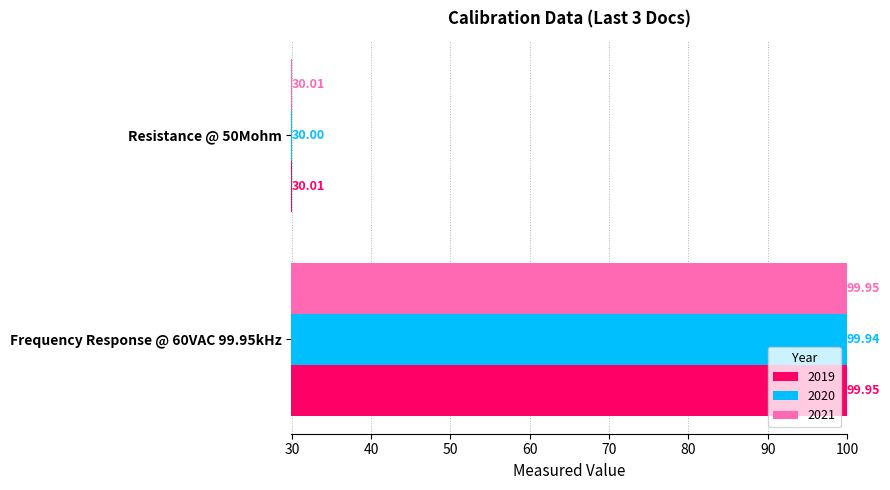

List the labels in order of 2021 value, largest first.

Frequency Response @ 60VAC 99.95kHz, Resistance @ 50Mohm